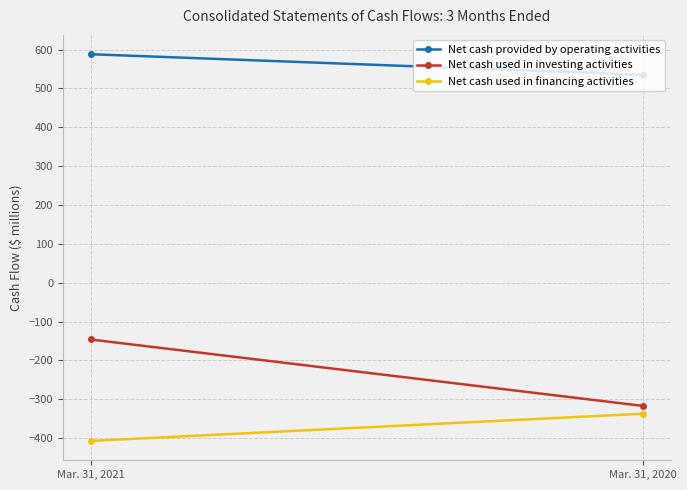

Is it true that Net cash used in investing activities equals -96 at Mar. 31, 2021?

False